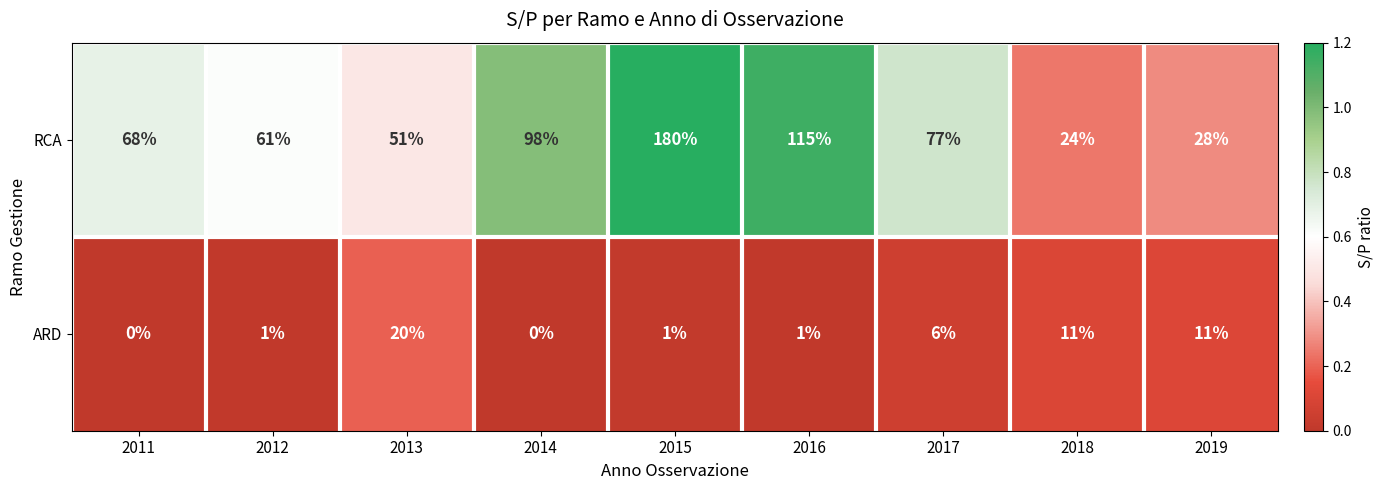

Reading left to right, extract all data points from this chart.

RCA: 68	61	51	98	180	115	77	24	28
ARD: 0	1	20	0	1	1	6	11	11